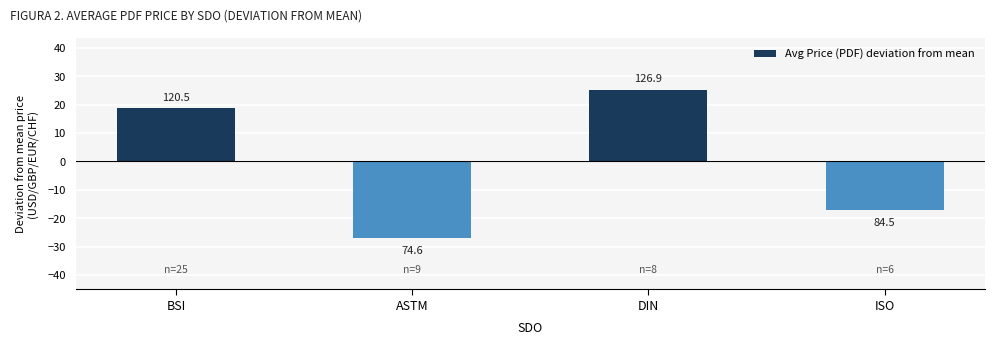

What is the change in value from BSI to ASTM?

-45.9